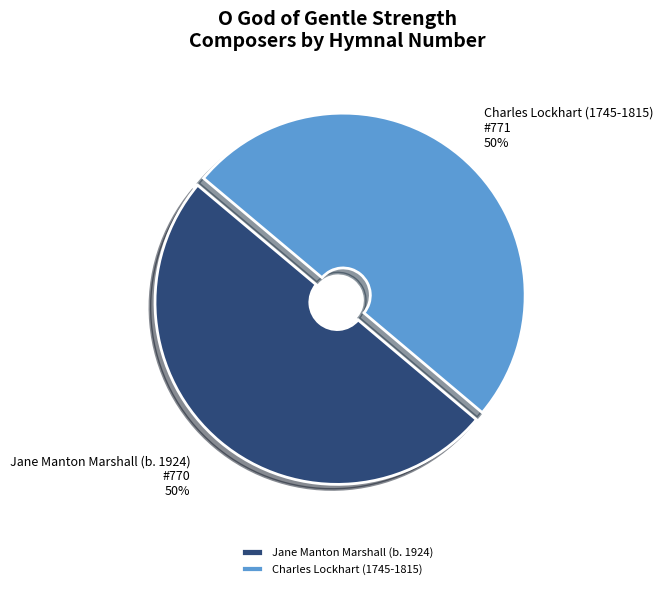

Combined, do Charles Lockhart (1745-1815) and Jane Manton Marshall (b. 1924) account for over 50%?

Yes